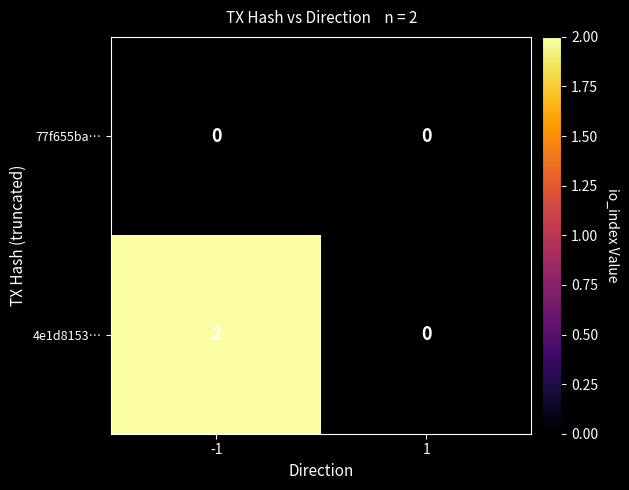

Is it true that 77f655ba… equals 0 at -1?

True